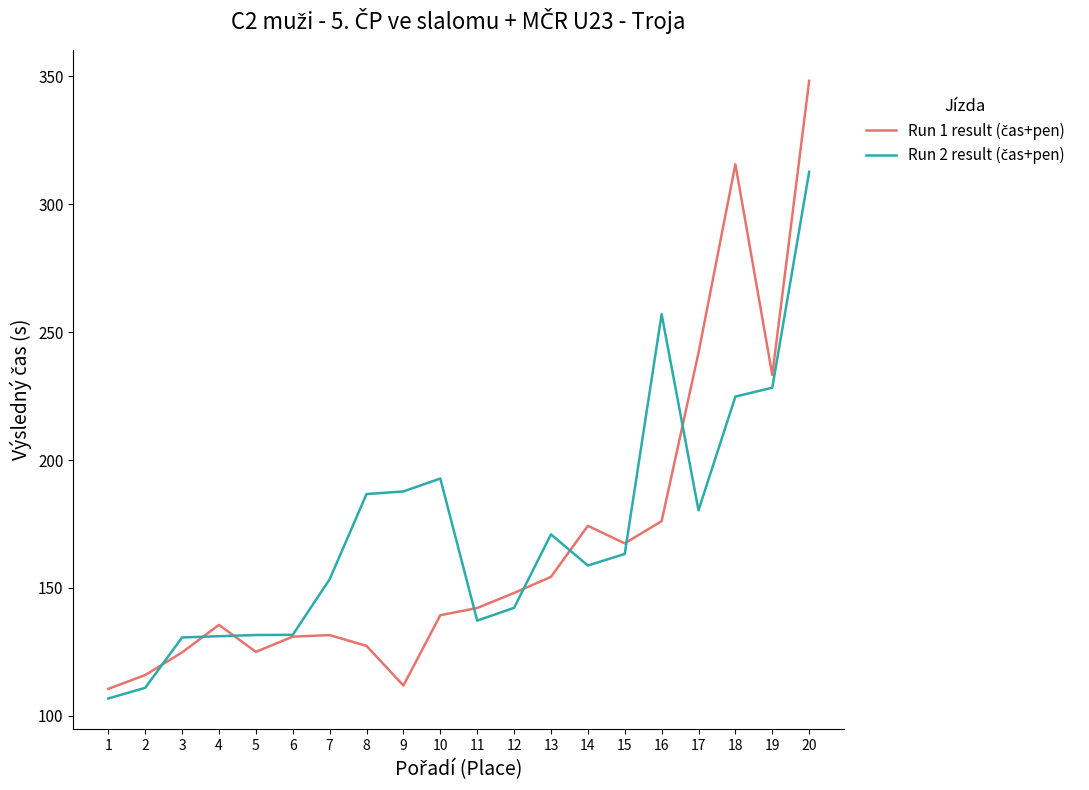

Does the chart have visible grid lines?

No